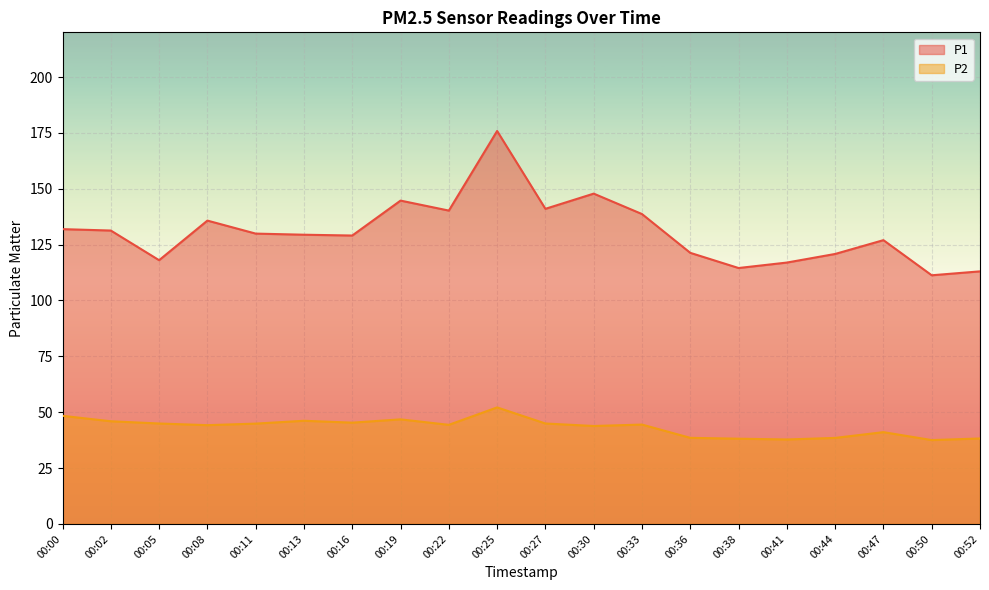

Is it true that P1 equals 72.4 at 00:38?

False